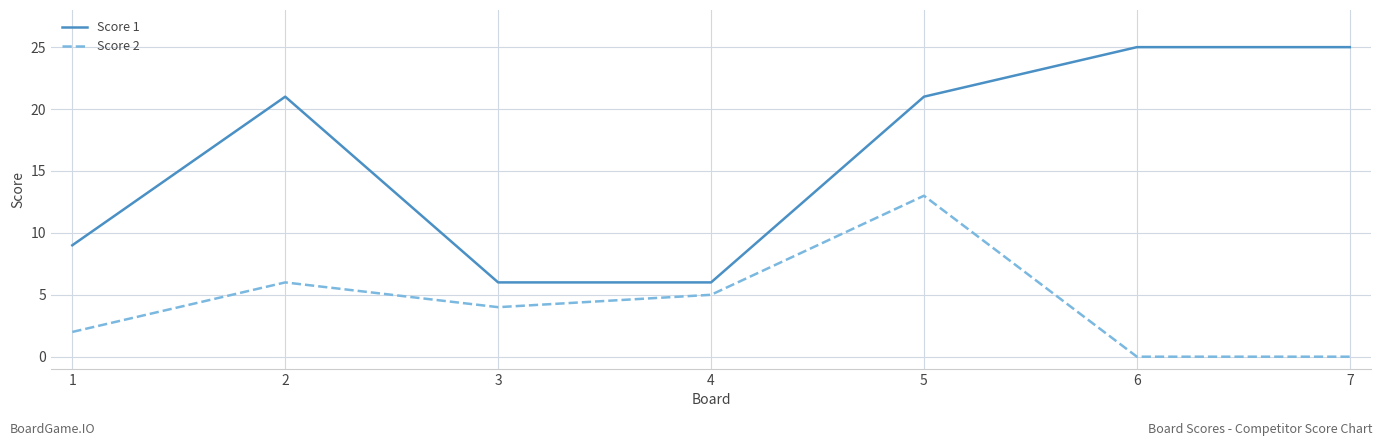

How many categories are shown in the chart?

7